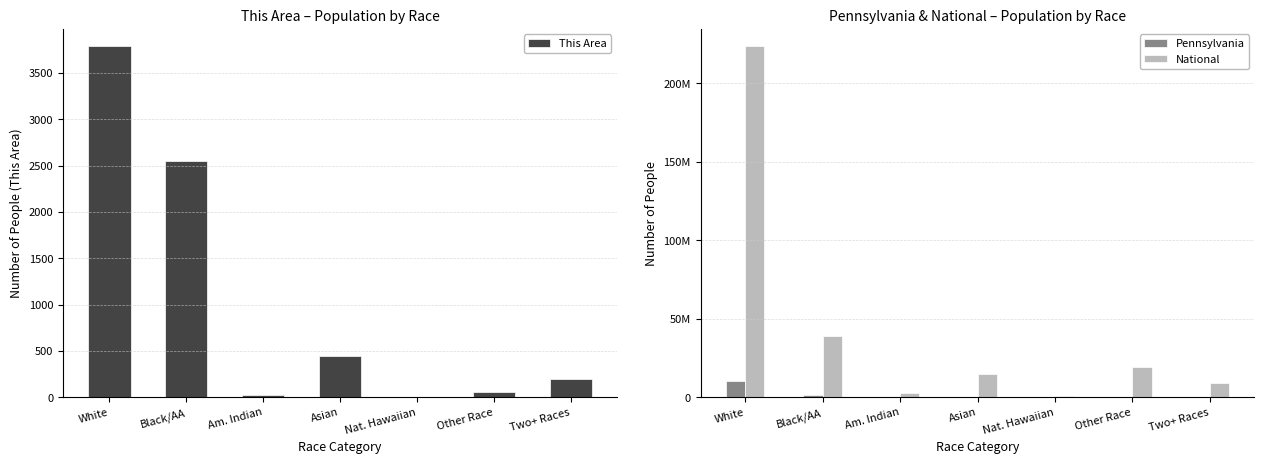

Count the number of data series in this chart.

3